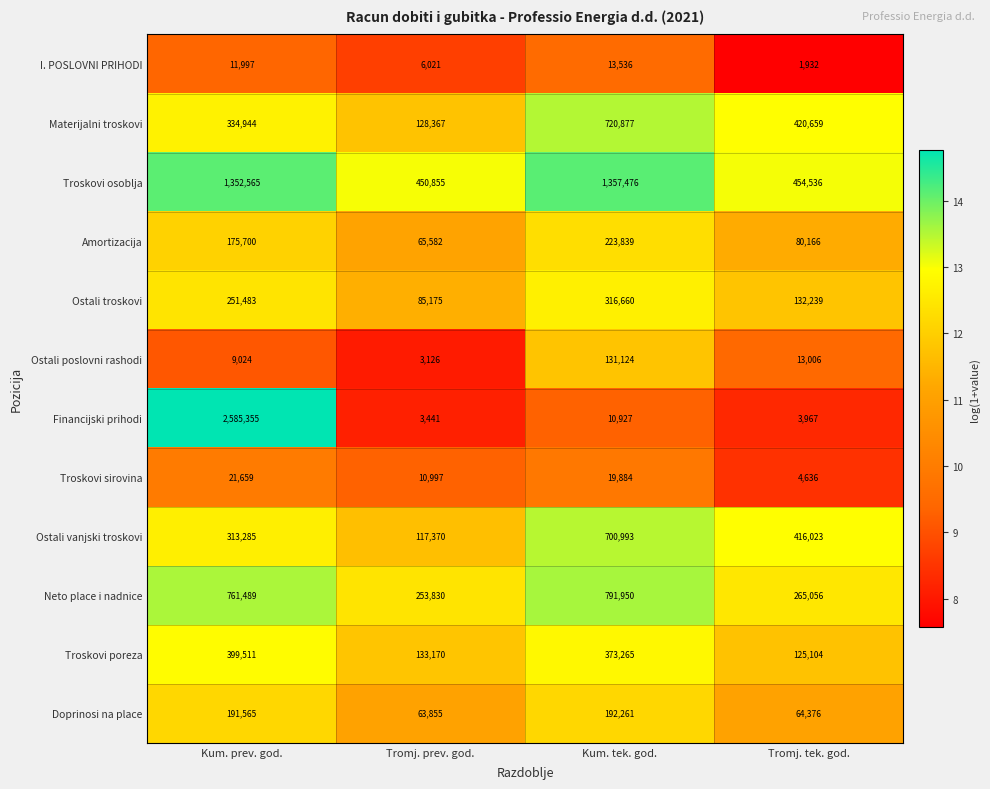

Which series has the largest total across all categories?

Troskovi osoblja